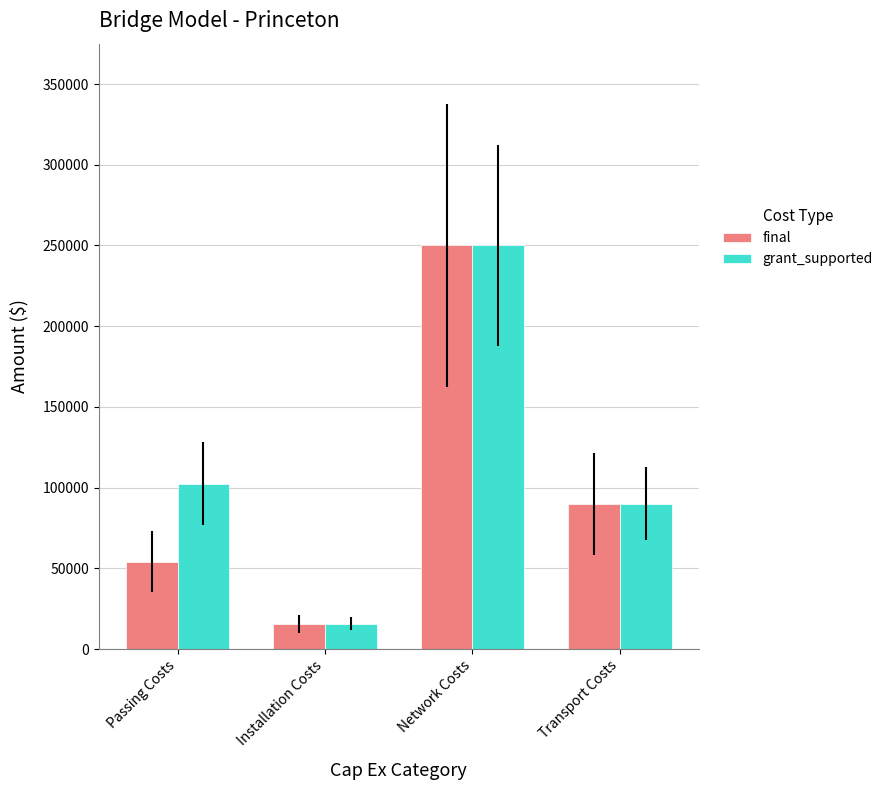

At which label is final closest to 132843?

Transport Costs